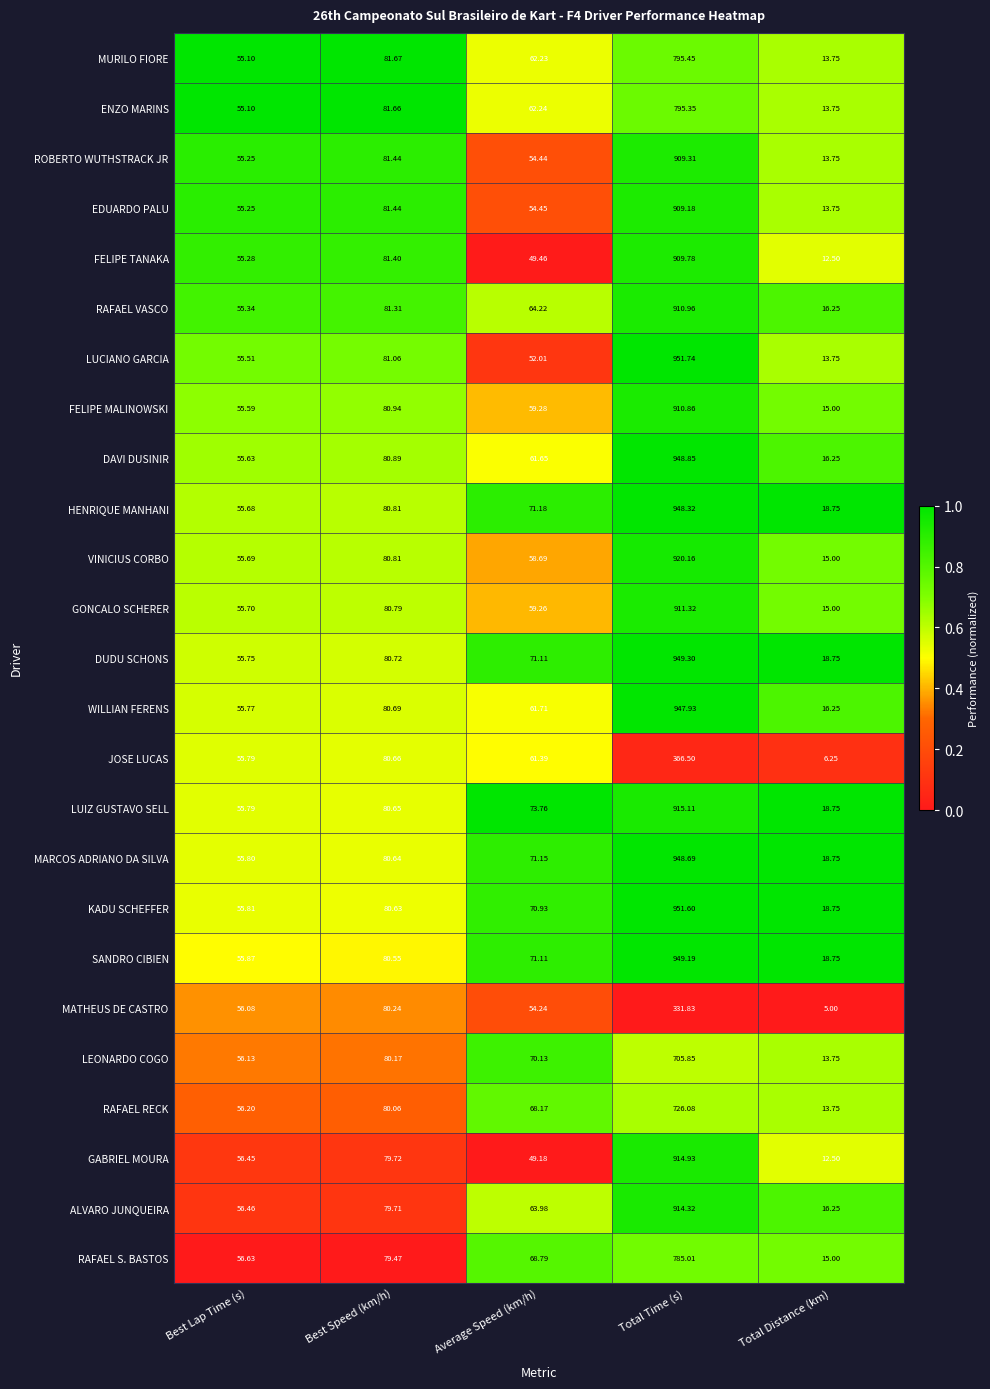

Which label corresponds to the smallest value in the chart?

Total Distance (km)